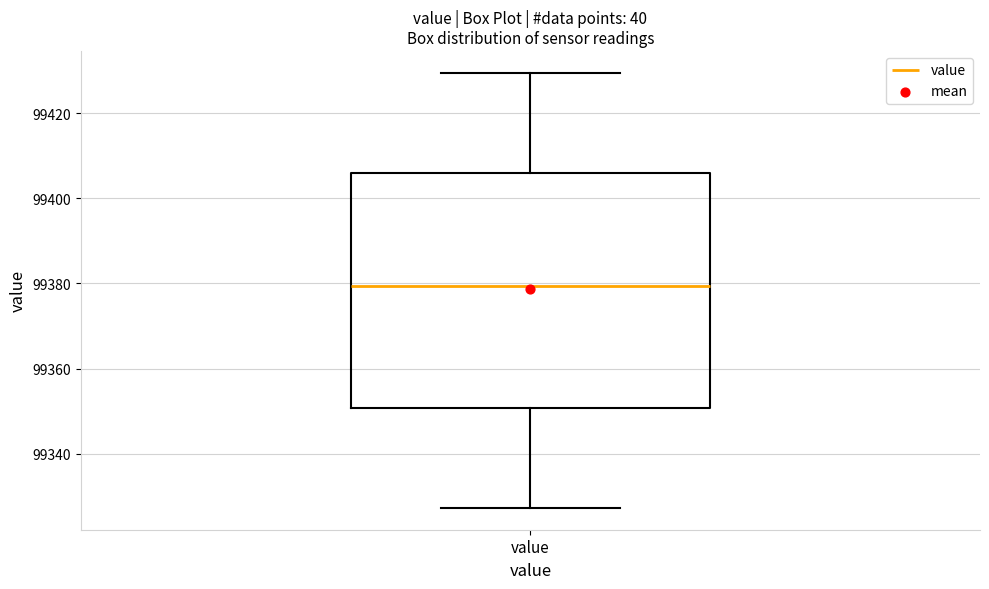

Read this box plot against the y-axis: the position of the median line, the range covered by the box, and the ends of both whiskers. The values are not printed on the chart, so give them approximately, as read against the axis.

median 99380, box 99350 to 99406, whiskers 99328 to 99430